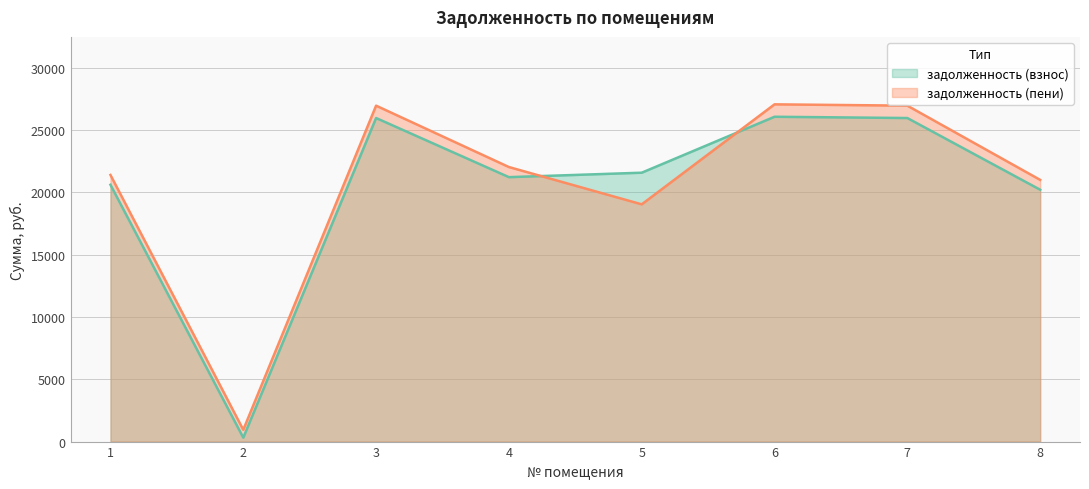

After their last crossing, which series has the higher values: задолженность (взнос) or задолженность (пени)?

задолженность (пени)